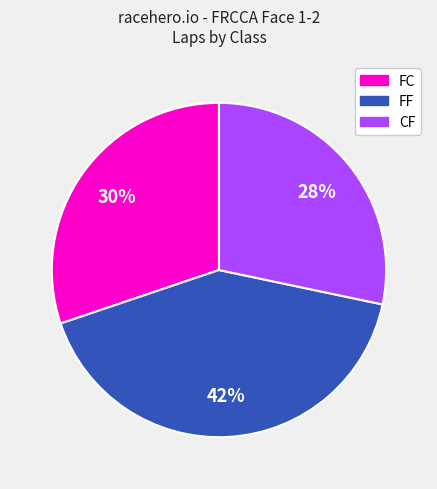

Is there any slice that represents more than half of the pie?

No